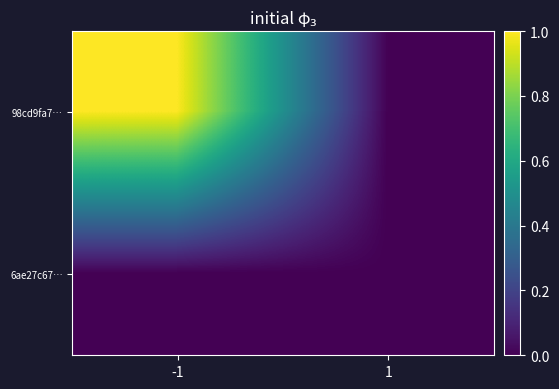

What is the total value across all series at -1?

1